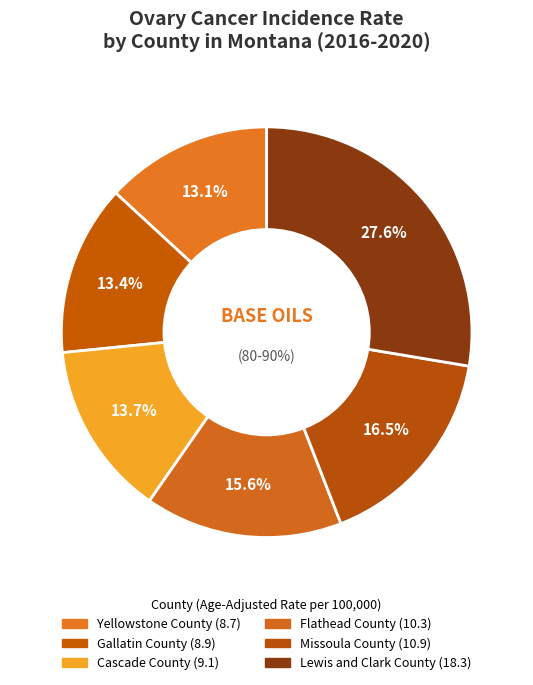

Does any single category account for the majority?

No